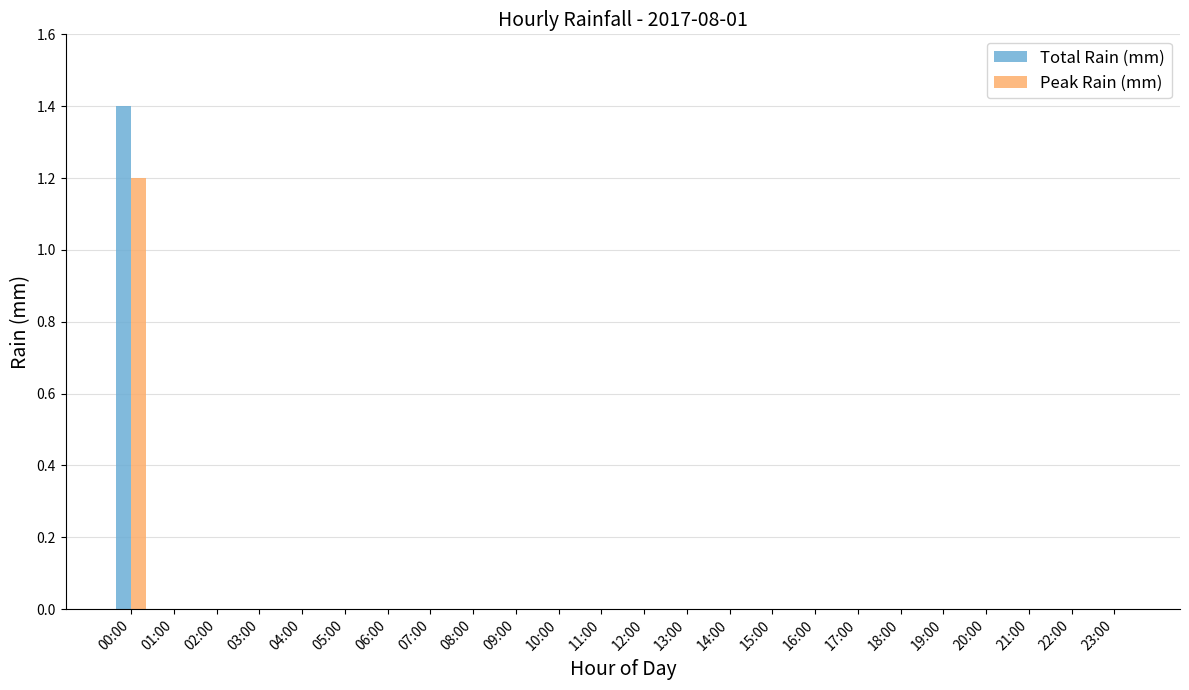

Are the bars grouped side by side (vs. stacked)?

Yes